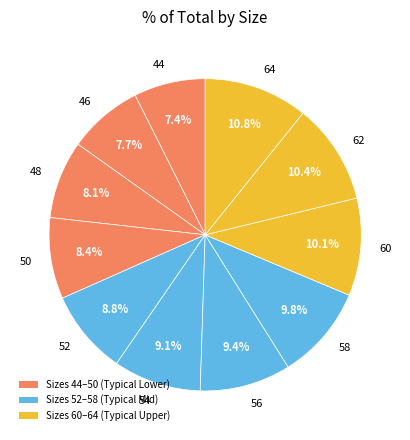

To the nearest percent, what percentage of the pie is 64?

11%